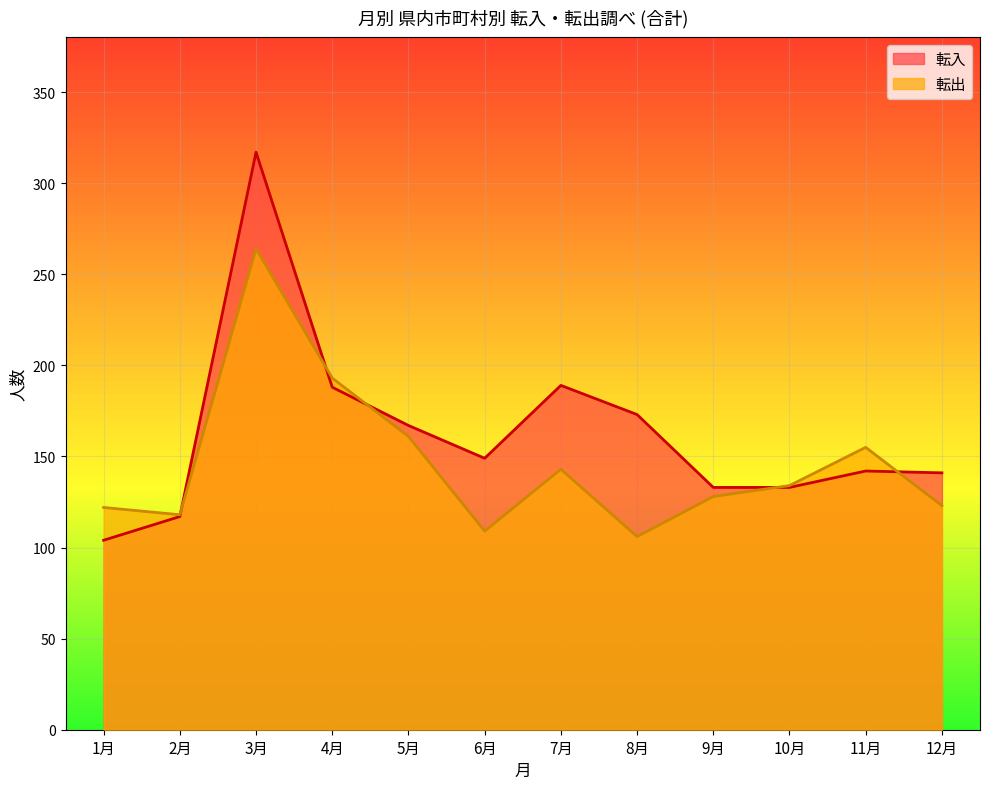

Which label corresponds to the smallest value in the chart?

1月